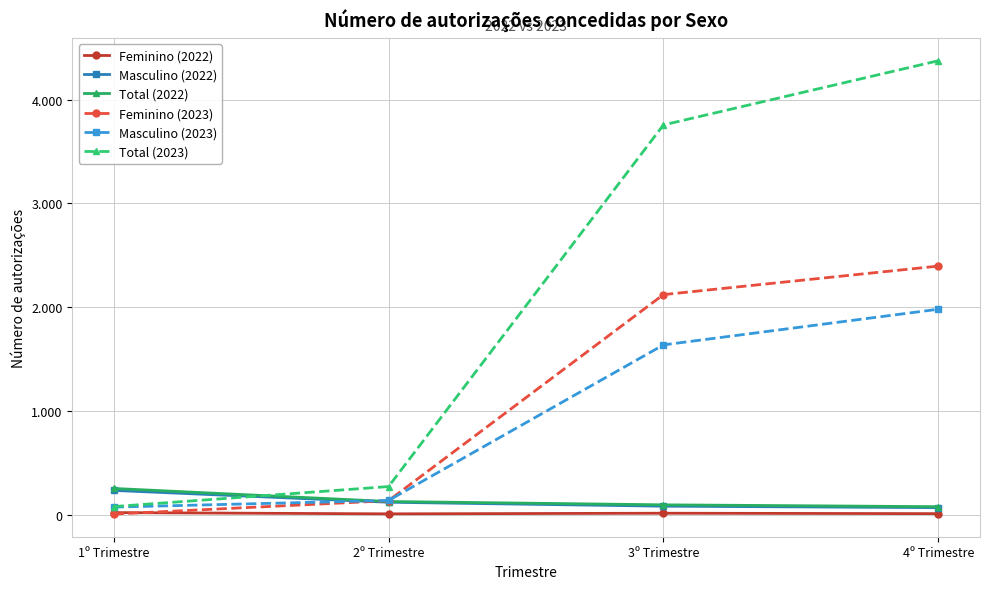

True or false: Feminino (2022) and Masculino (2023) intersect in this chart.

False